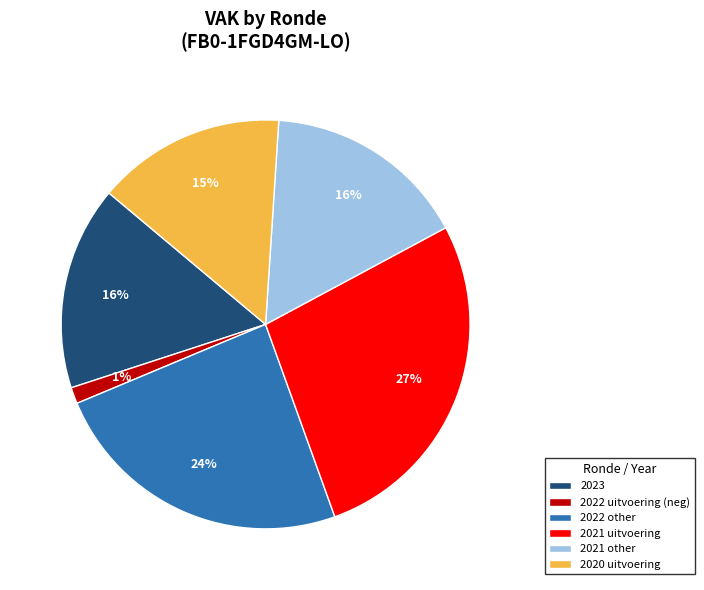

What is the smallest slice in the pie chart?

2022 uitvoering (neg)